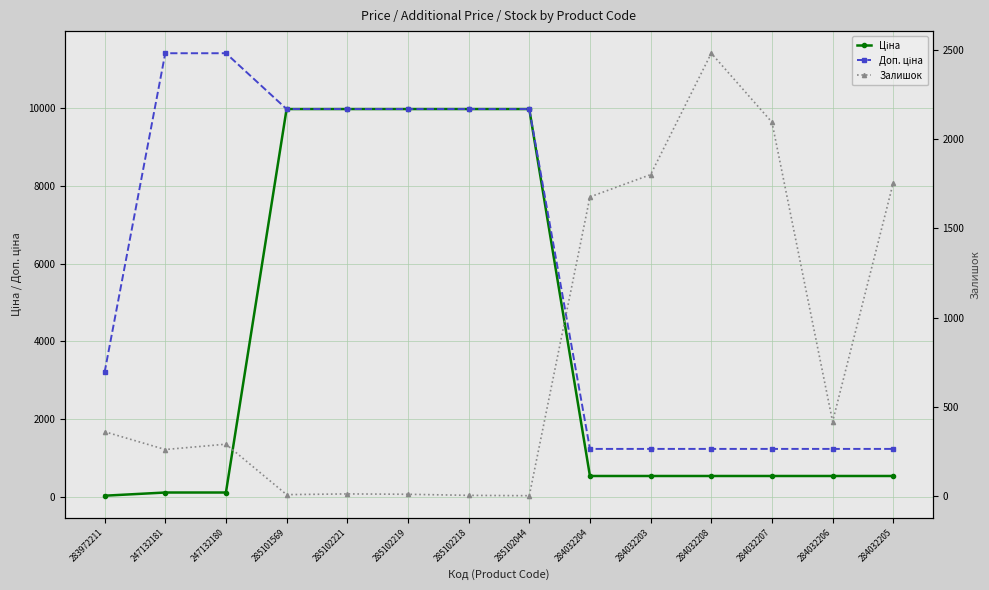

True or false: Залишок has a value of 4.7 at 285102218.

False